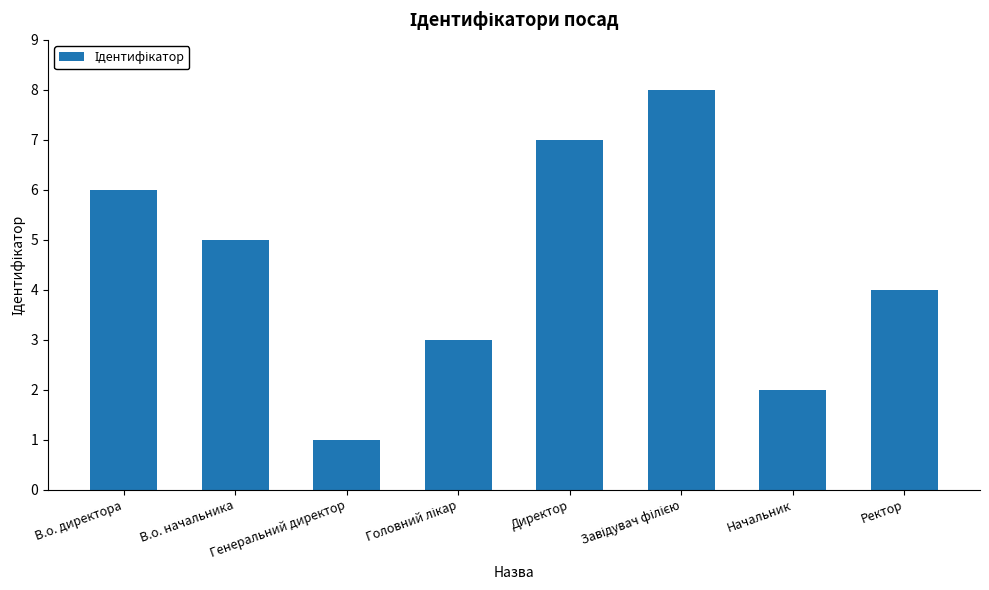

What is the label of the 6th bar from the right?

Генеральний директор